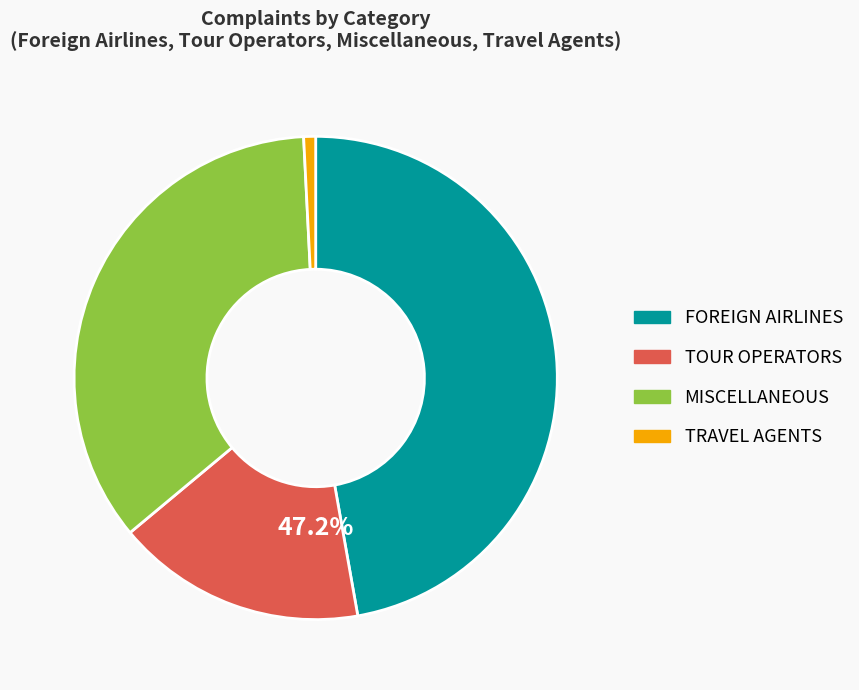

How many slices are in this pie chart?

4